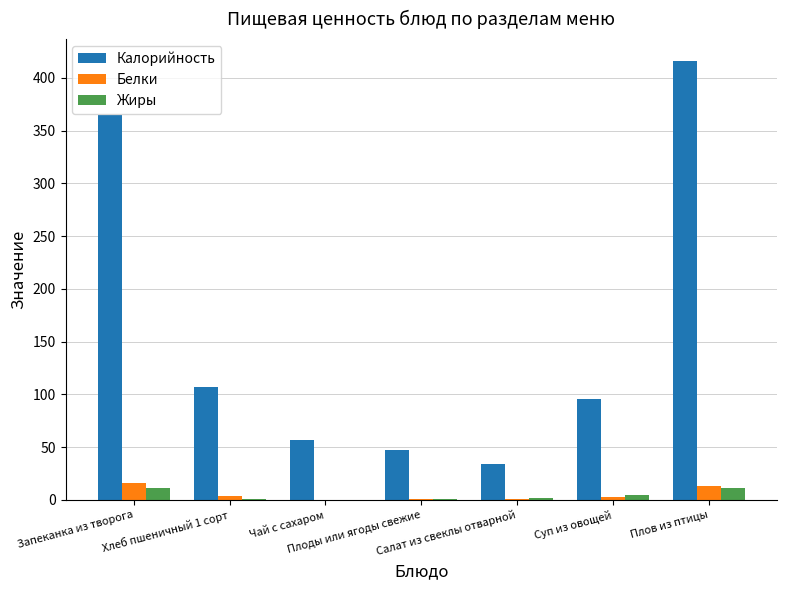

How many groups of bars are there?

7